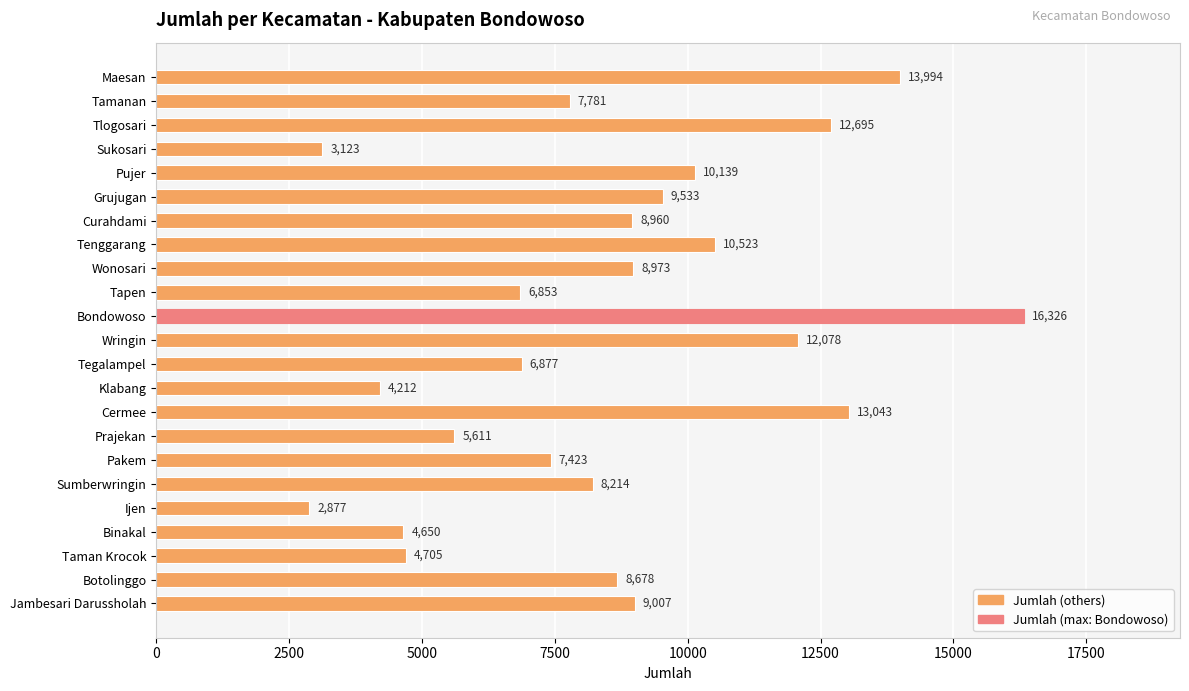

What is the ratio of the value at Pakem to the value at Sukosari?

2.4